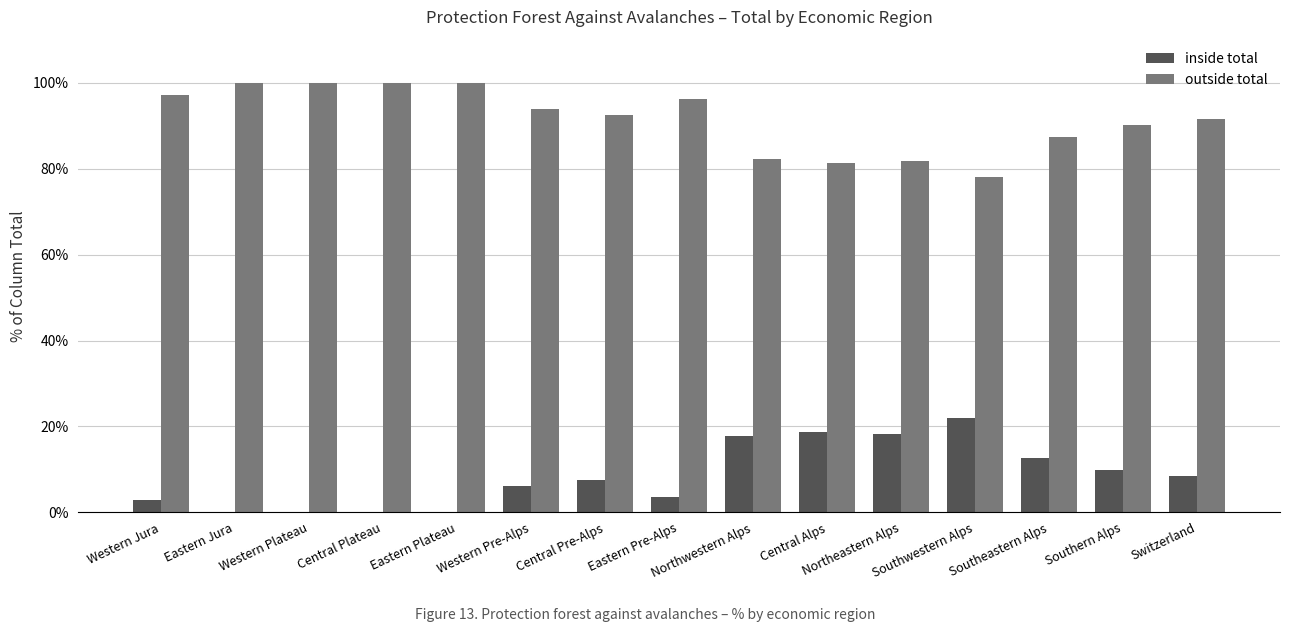

How many groups of bars are there?

15